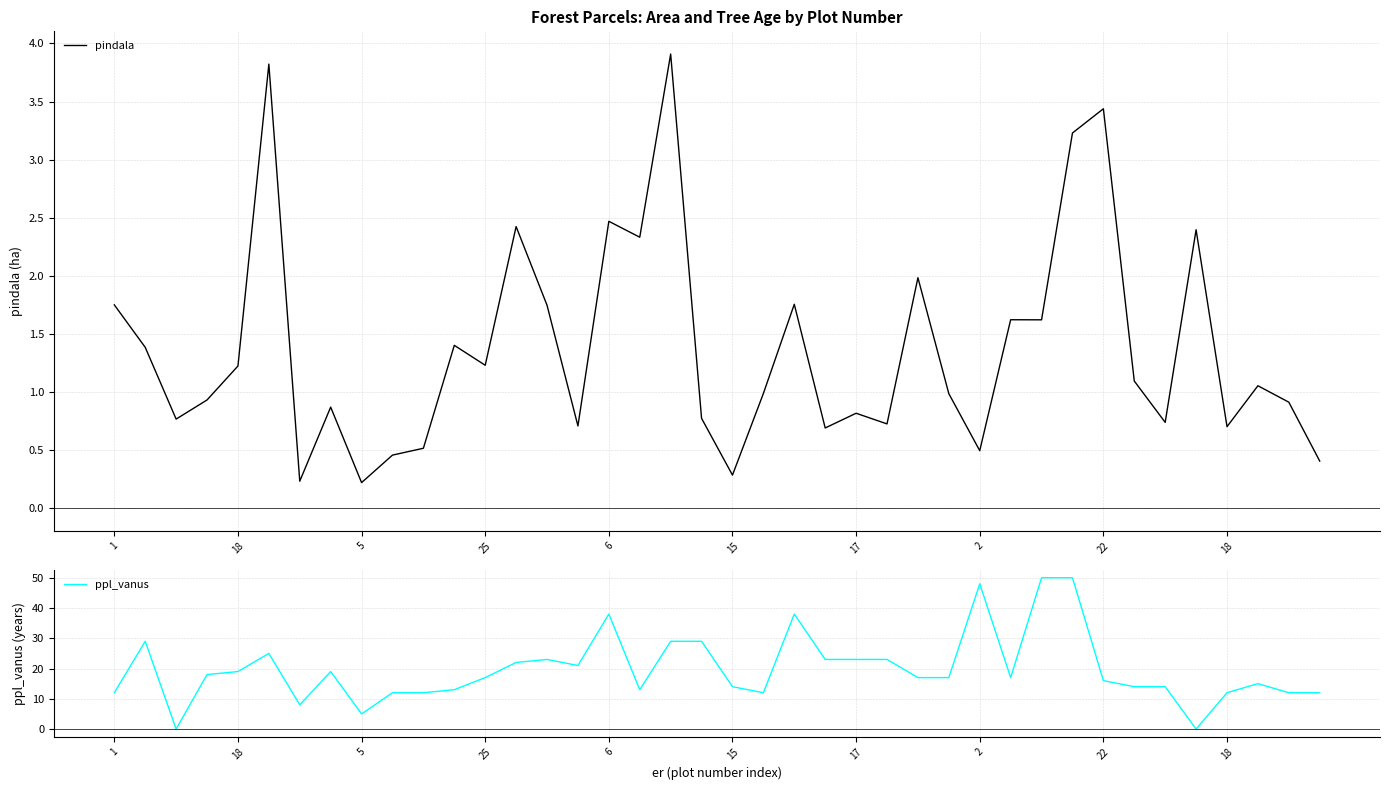

What is the label of the 12th point from the left?

11